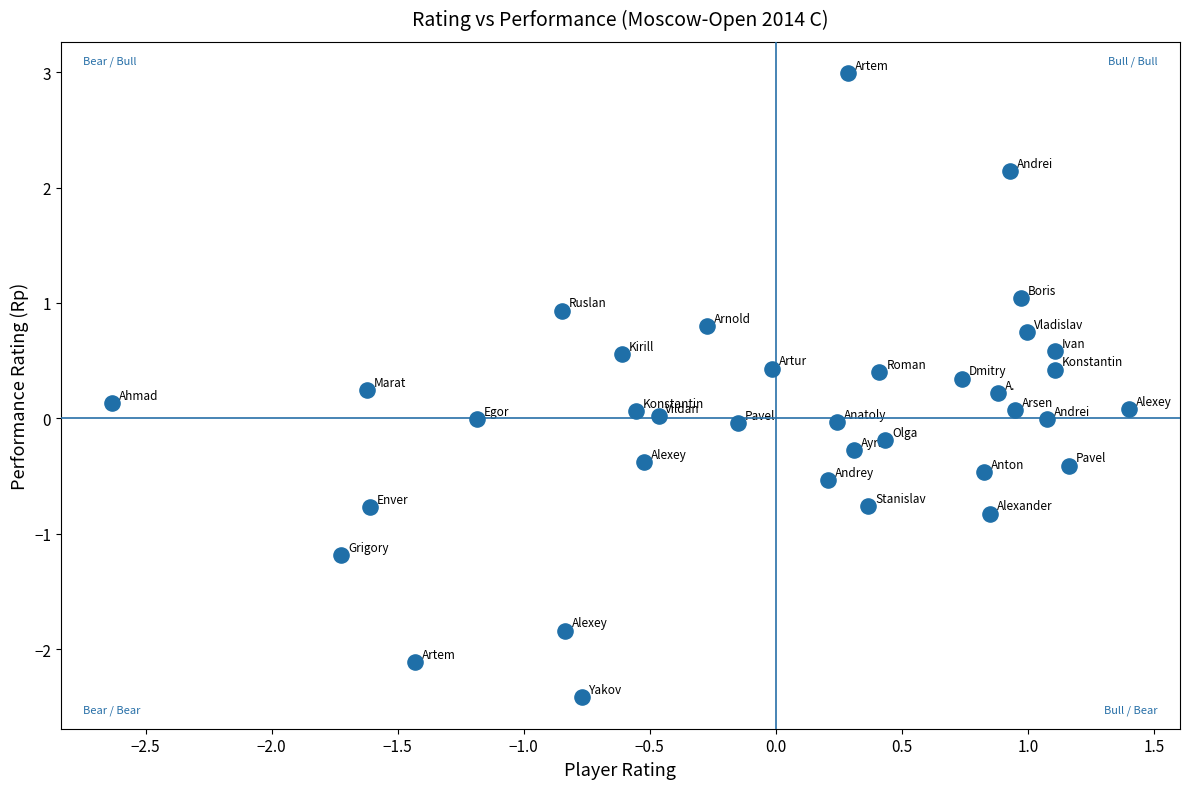

What is the range of Y values (max minus min)?

5.4